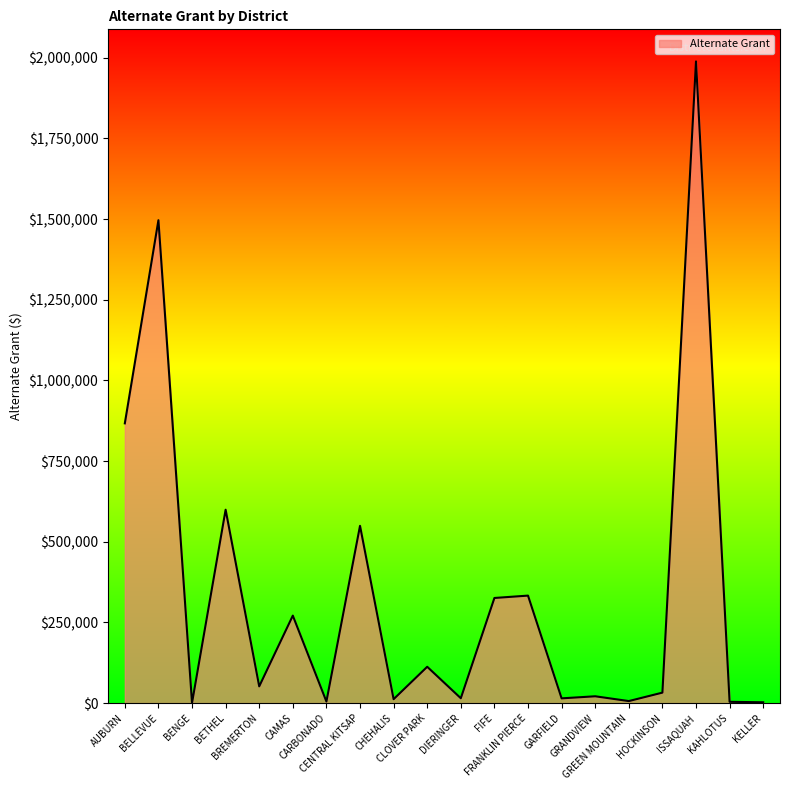

The value at AUBURN is 1540821.7. True or false?

False